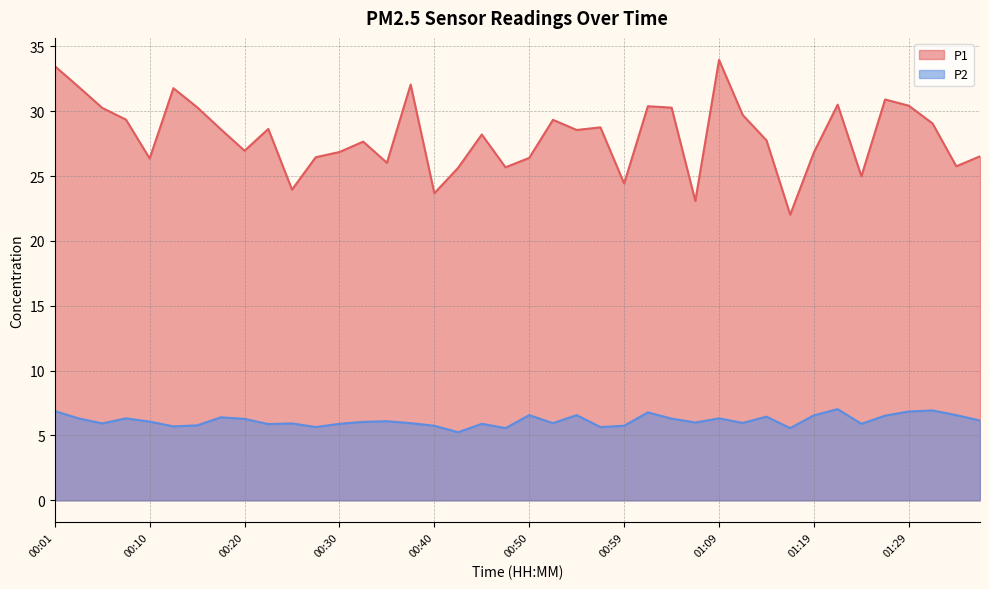

What position from the left is 01:02?

26